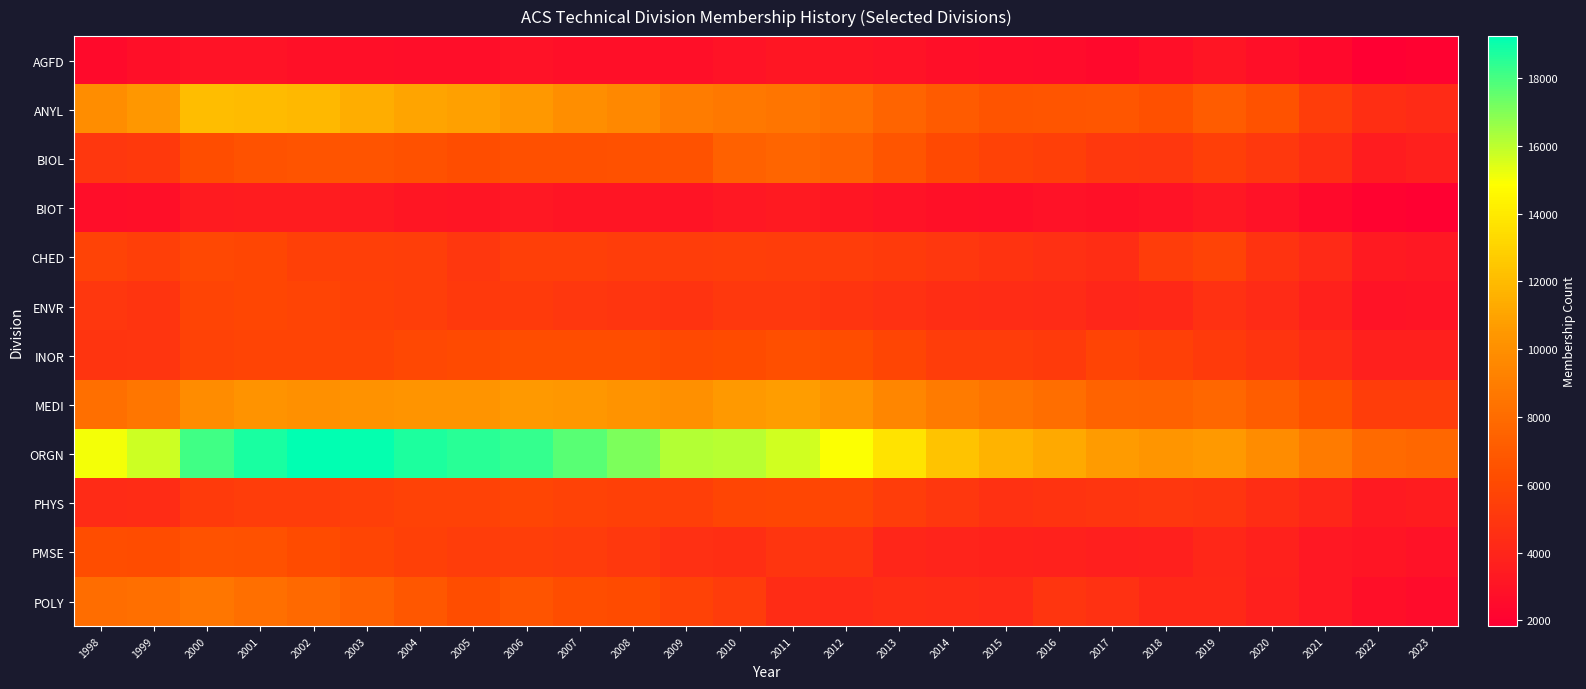

What is the total value across all series at 2021?

52939